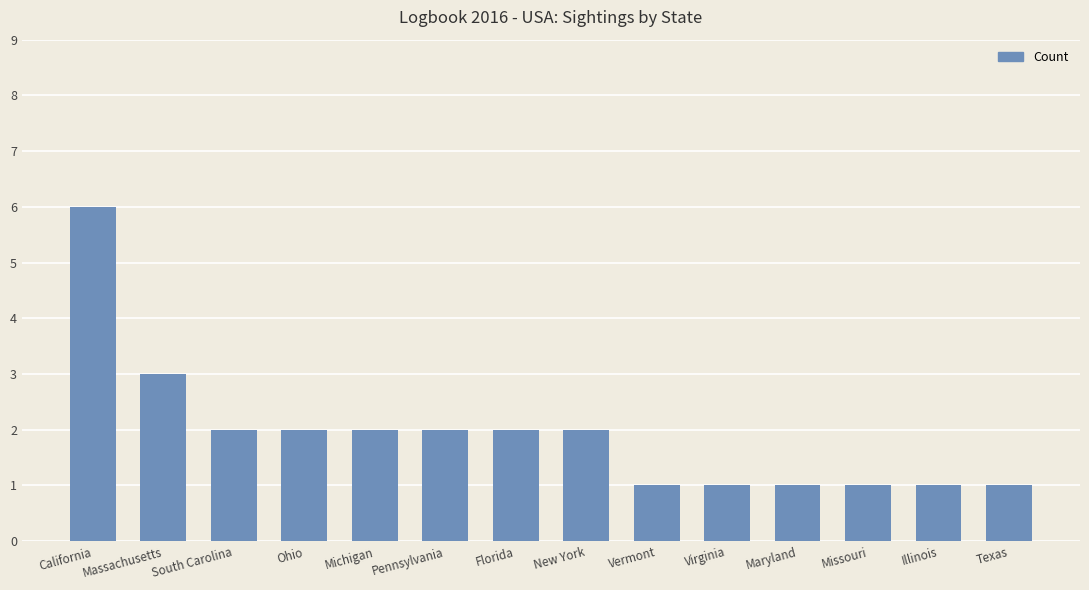

What is the difference between the maximum and minimum values?

5